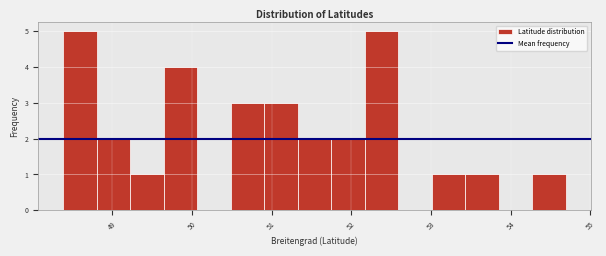

Reading left to right, list every bar in this chart as the range it spans on the x-axis followed by its height. Neither the bar edges nor the heights are printed on the chart, so give them approximately, as read against the axes.

48.4 to 48.8: 5
48.8 to 49.2: 2
49.2 to 49.6: 1
49.6 to 50.1: 4
50.1 to 50.5: 0
50.5 to 50.9: 3
50.9 to 51.3: 3
51.3 to 51.7: 2
51.7 to 52.2: 2
52.2 to 52.6: 5
52.6 to 53.0: 0
53.0 to 53.4: 1
53.4 to 53.8: 1
53.8 to 54.3: 0
54.3 to 54.7: 1